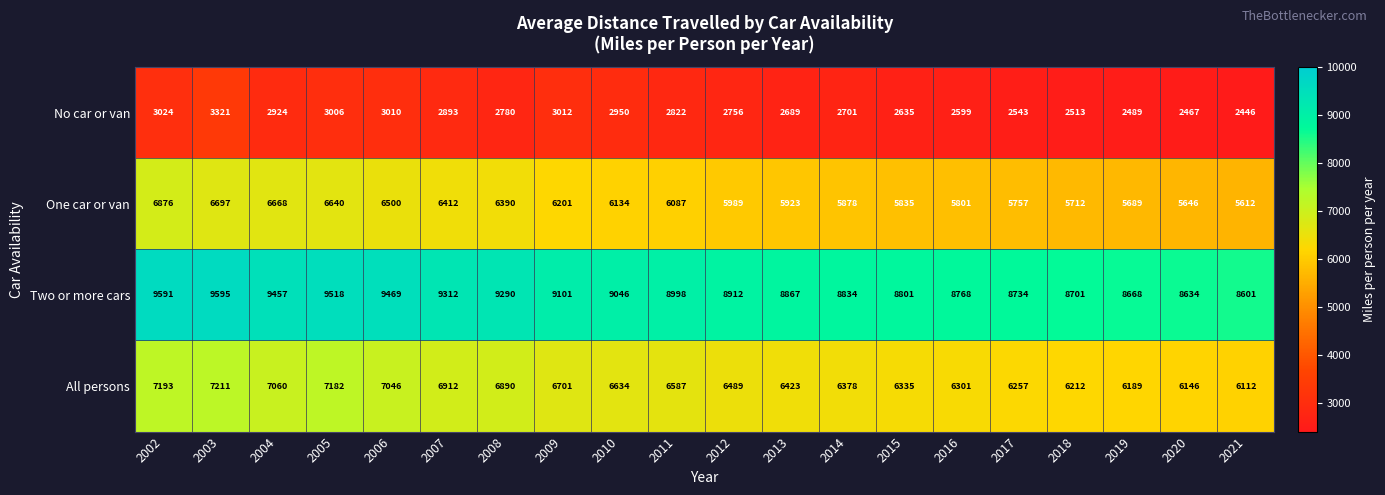

What is the difference between the One car or van values at 2003 and 2006?

197